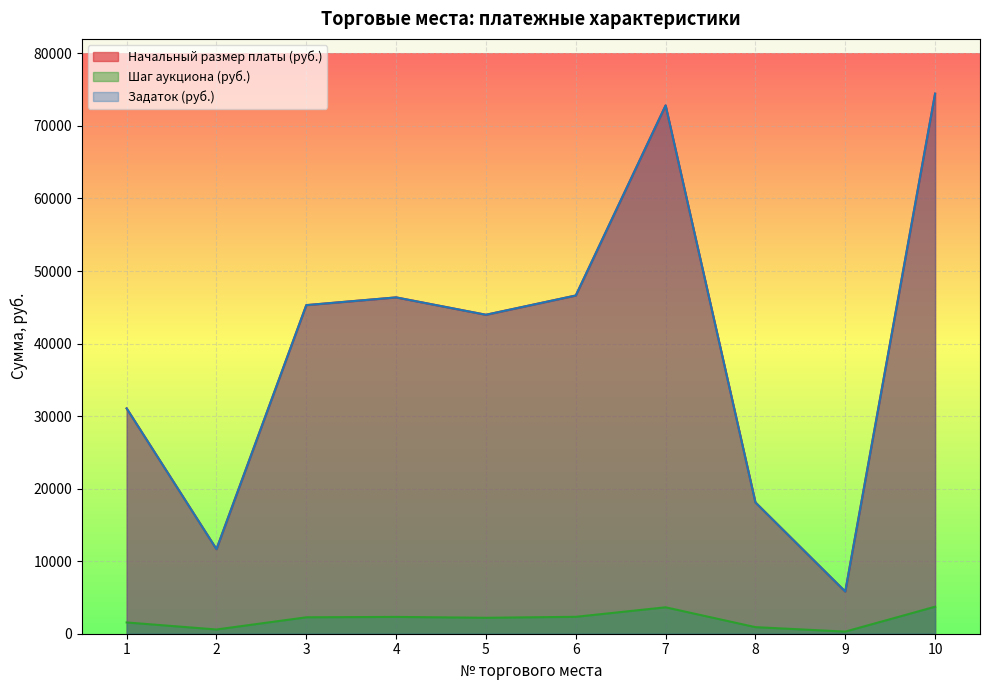

True or false: Задаток (руб.) has more than 1 points higher than both neighbors.

True